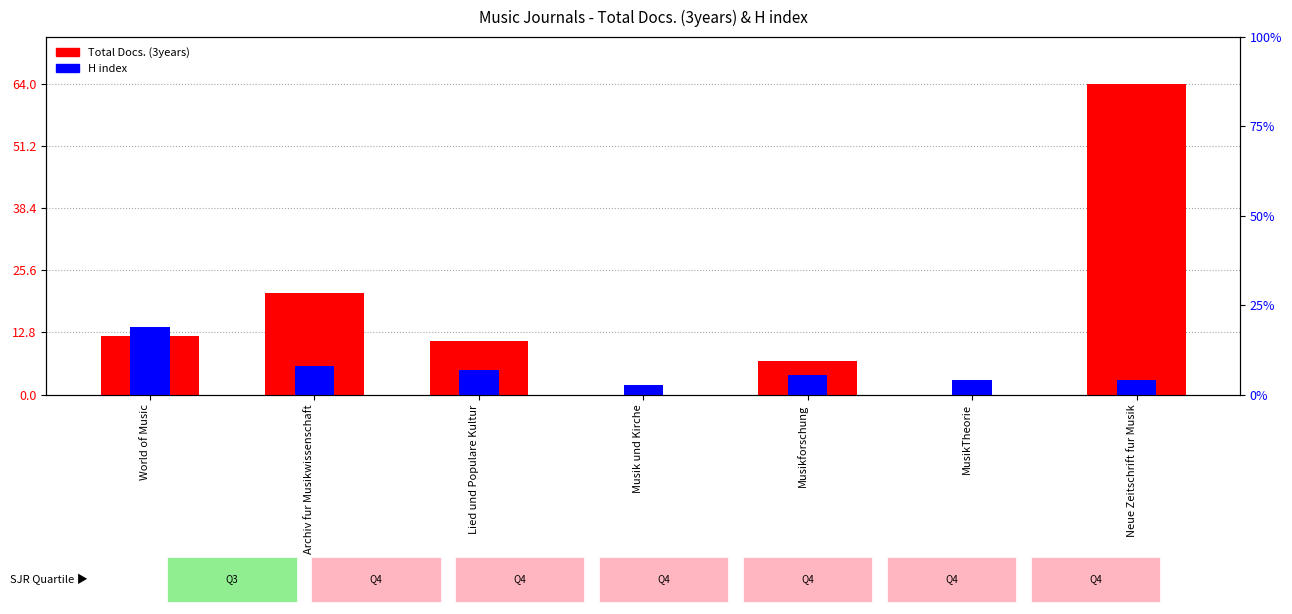

What is the lowest value of the H index series?

2